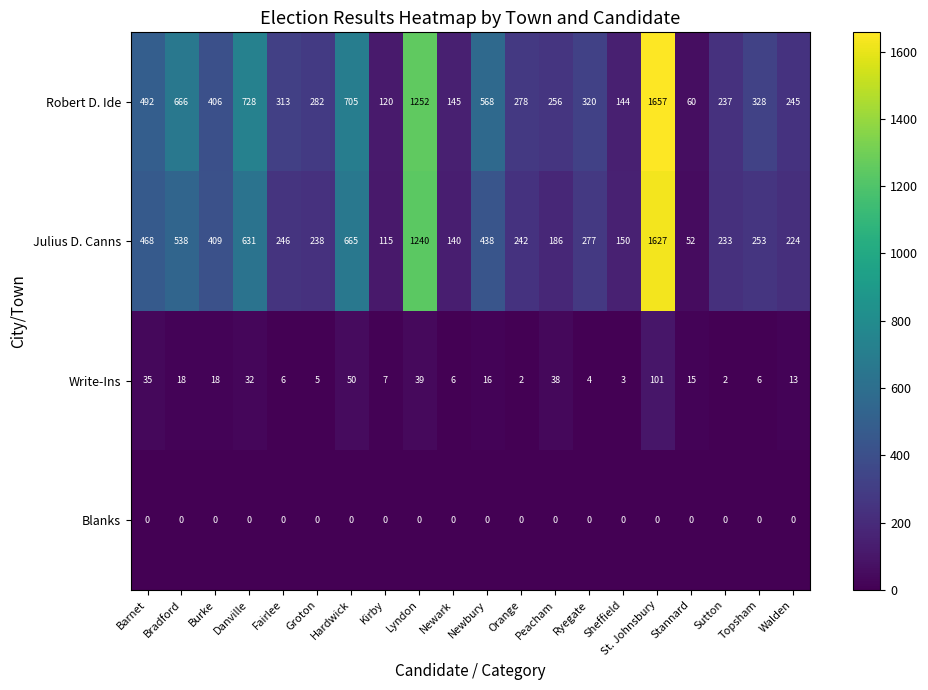

Which category has the highest value across all series?

St. Johnsbury